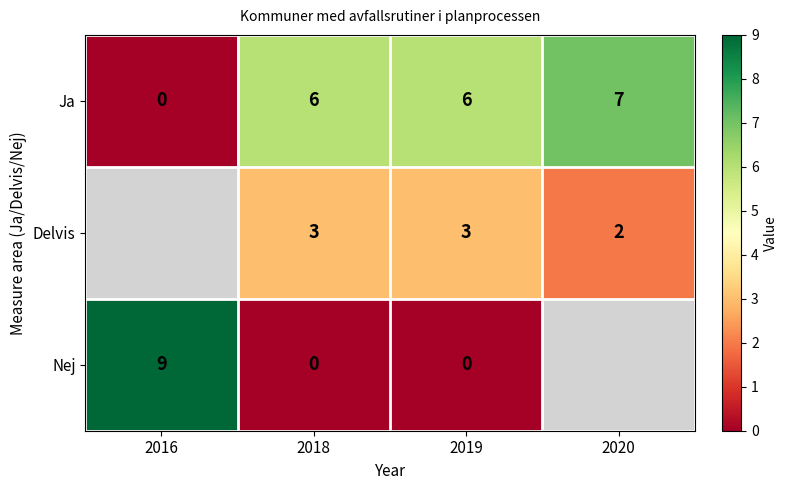

What is the approximate value of Ja at 2020?

7